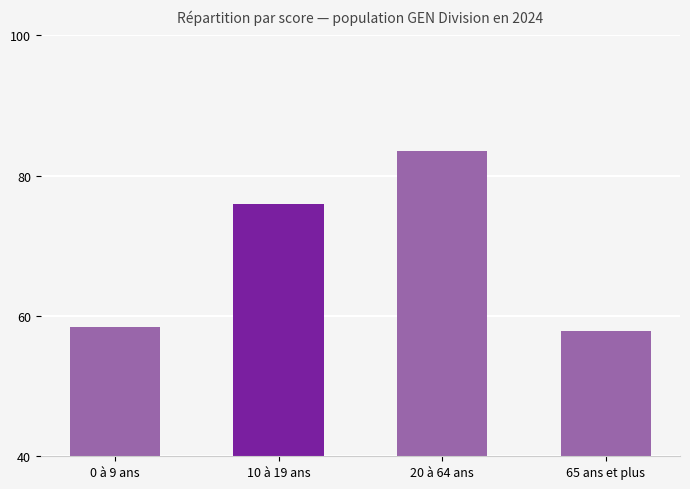

What is the smallest value displayed?

57.8